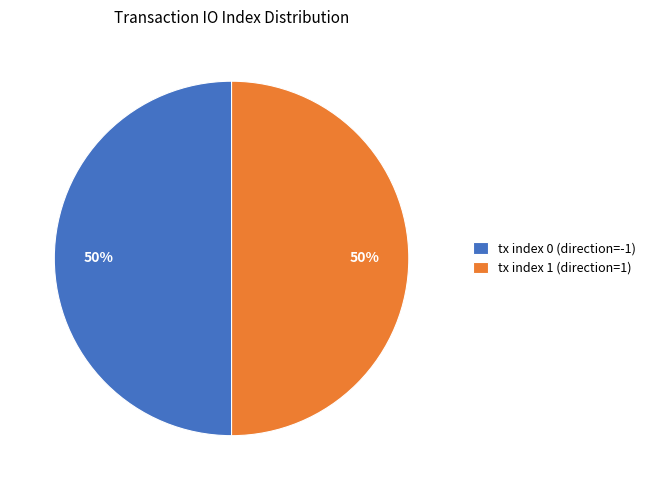

The tx index 0 (direction=-1) slice represents 45% of the pie. True or false?

False